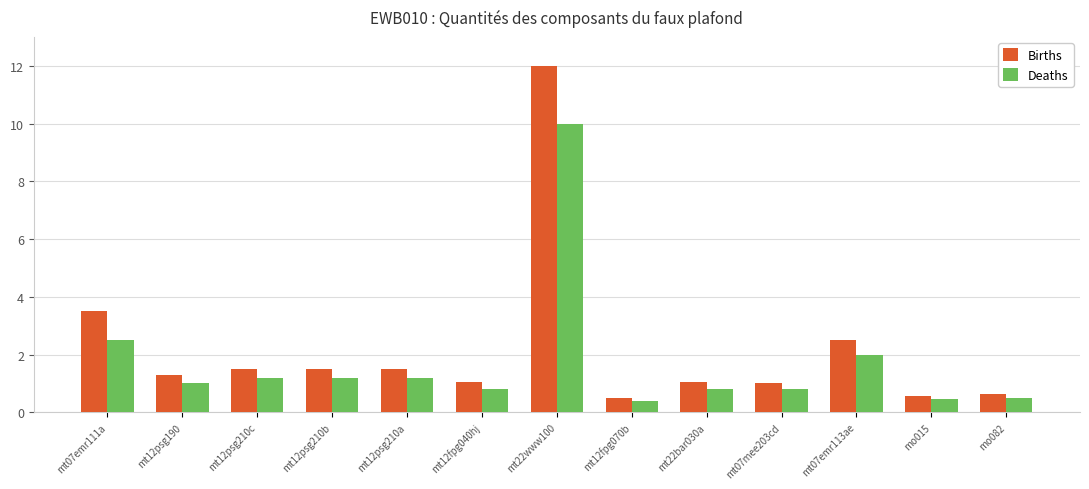

What is the average value of the Births series?

2.2